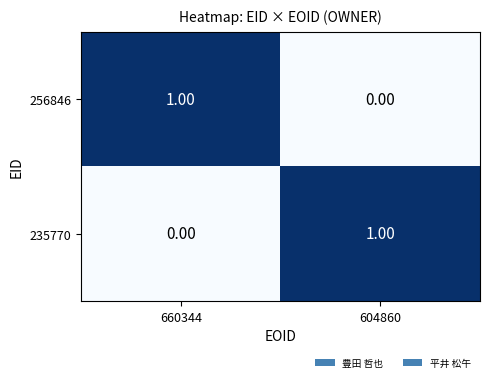

Rank the categories by 256846 value from highest to lowest.

660344, 604860